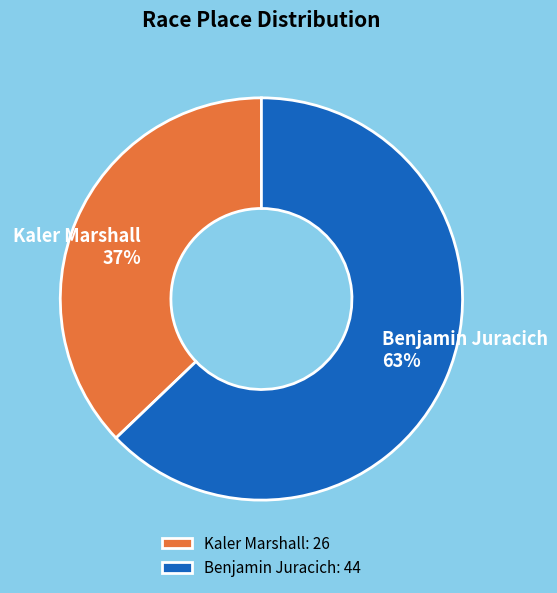

Do Kaler Marshall and Benjamin Juracich together represent more than half of the pie?

Yes